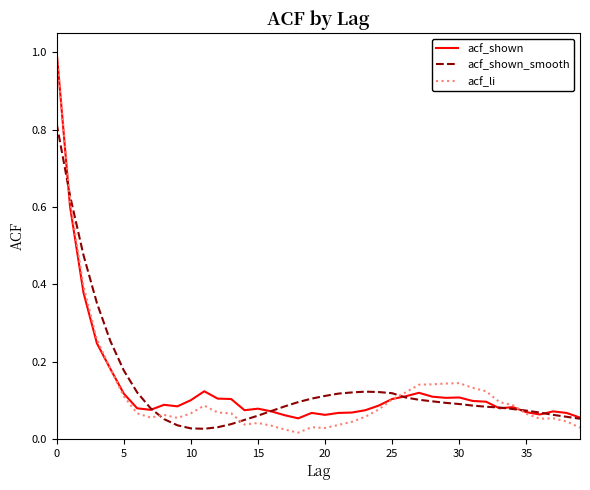

What is the maximum value for acf_li?

1.0